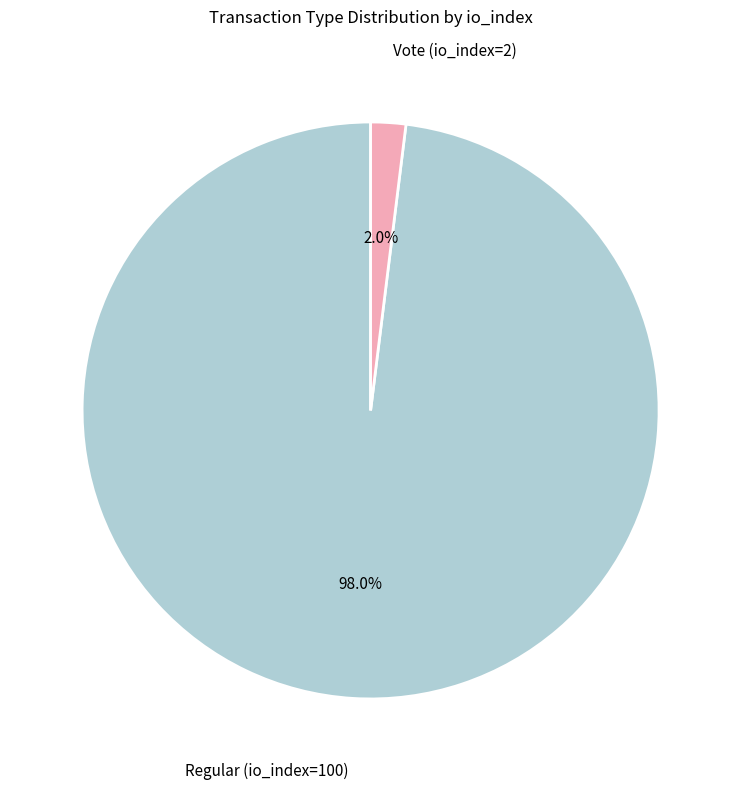

Is there a majority slice in this chart?

Yes